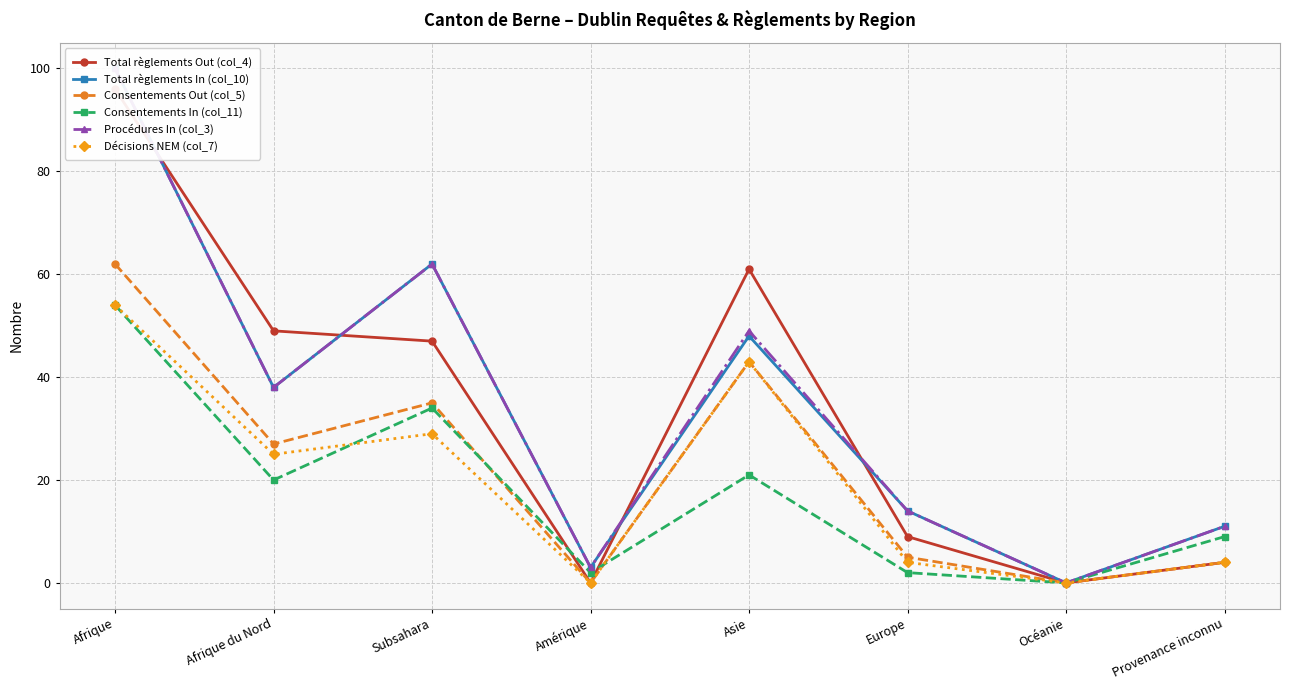

List the labels in order of Total règlements In (col_10) value, largest first.

Afrique, Subsahara, Asie, Afrique du Nord, Europe, Provenance inconnu, Amérique, Océanie